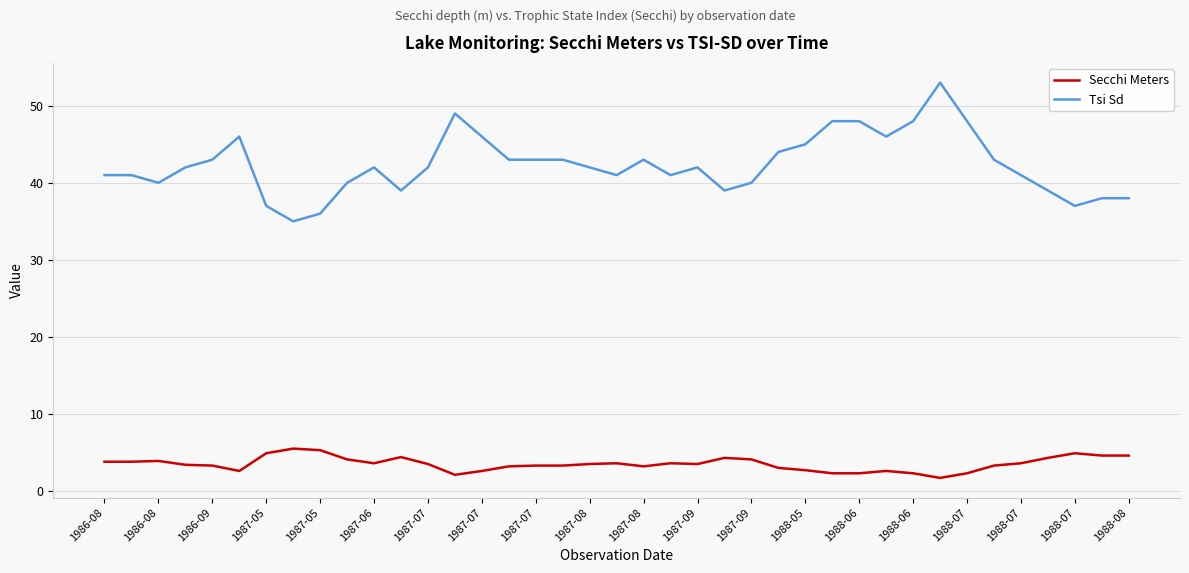

What is the maximum value for Tsi Sd?

53.0